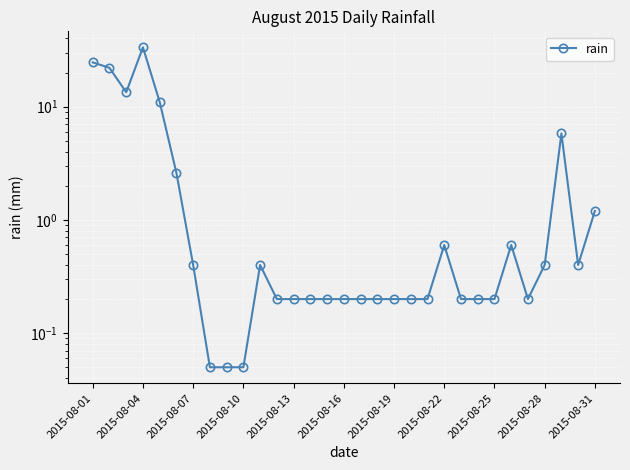

Reading left to right, what are all the values shown in this chart?

24.6	22.0	13.4	33.4	11.0	2.6	0.4	0.1	0.1	0.1	0.4	0.2	0.2	0.2	0.2	0.2	0.2	0.2	0.2	0.2	0.2	0.6	0.2	0.2	0.2	0.6	0.2	0.4	5.8	0.4	1.2